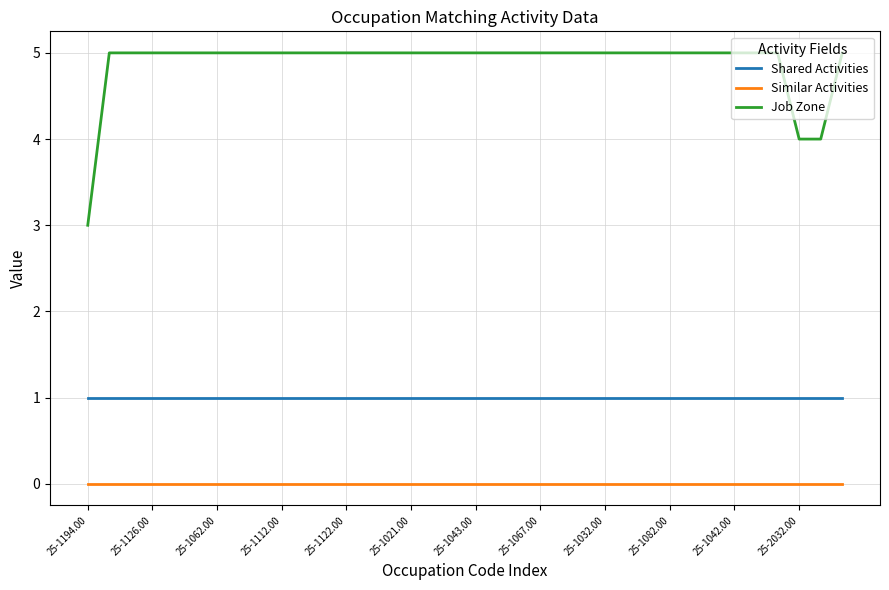

Is this an area chart (filled region under the line)?

No